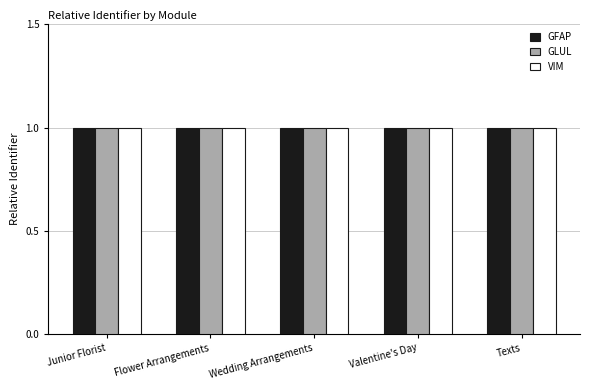

What is the total value across all series at Junior Florist?

3.0